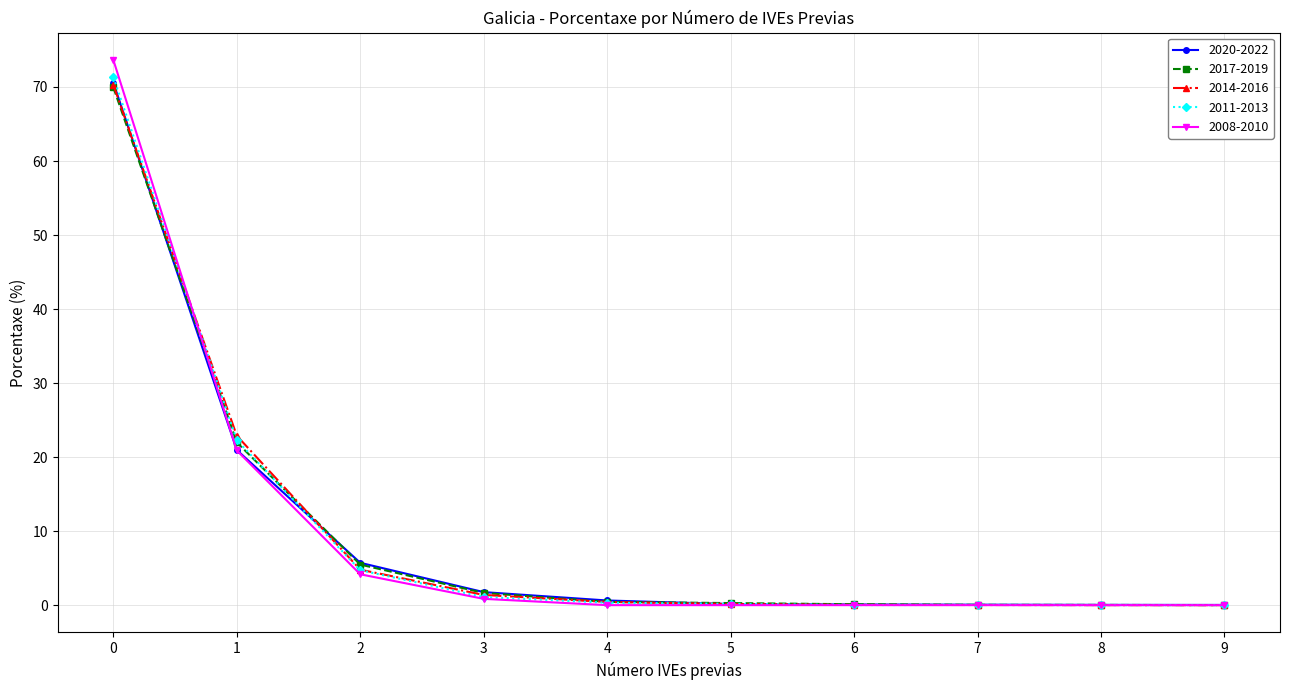

Which series has the largest range (max minus min)?

2008-2010